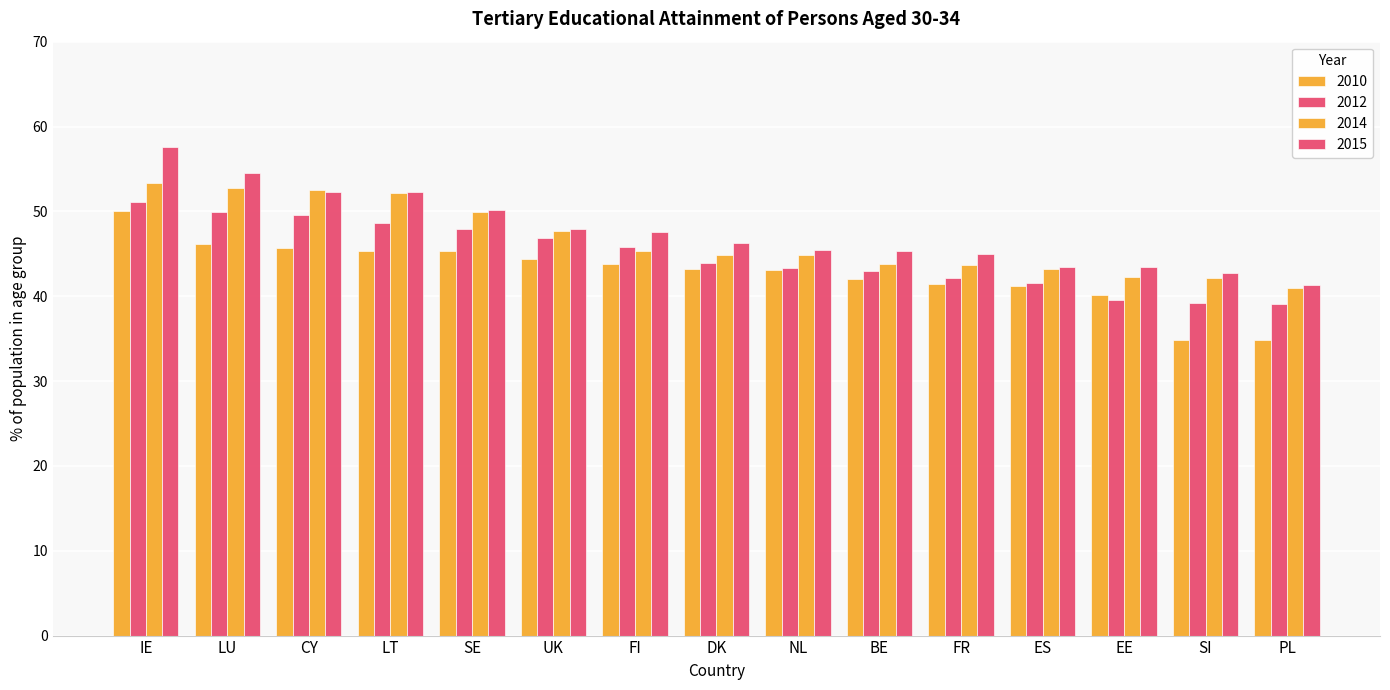

How many series are shown in this chart?

4